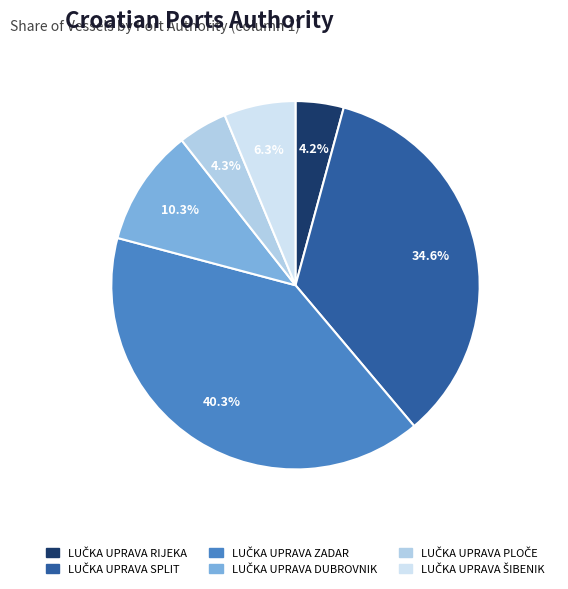

Is there any slice that represents more than half of the pie?

No